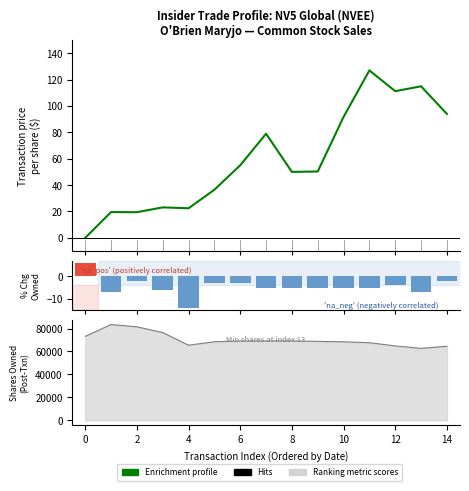

What is the label of the 3rd bar from the left?

2